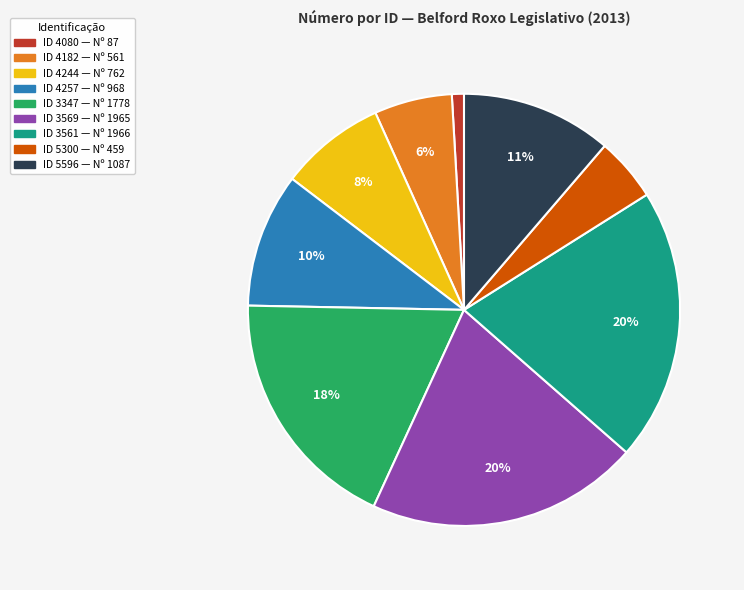

To the nearest percent, what is the average slice percentage?

11%